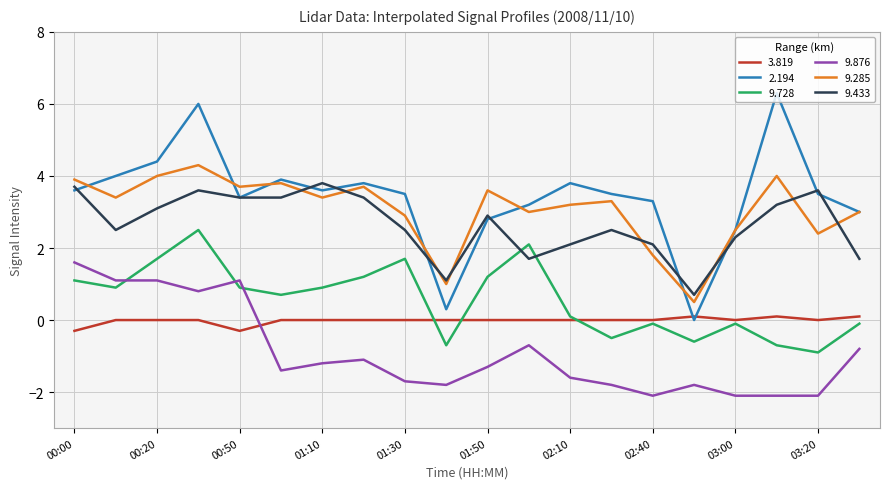

How many distinct data groups are displayed?

6